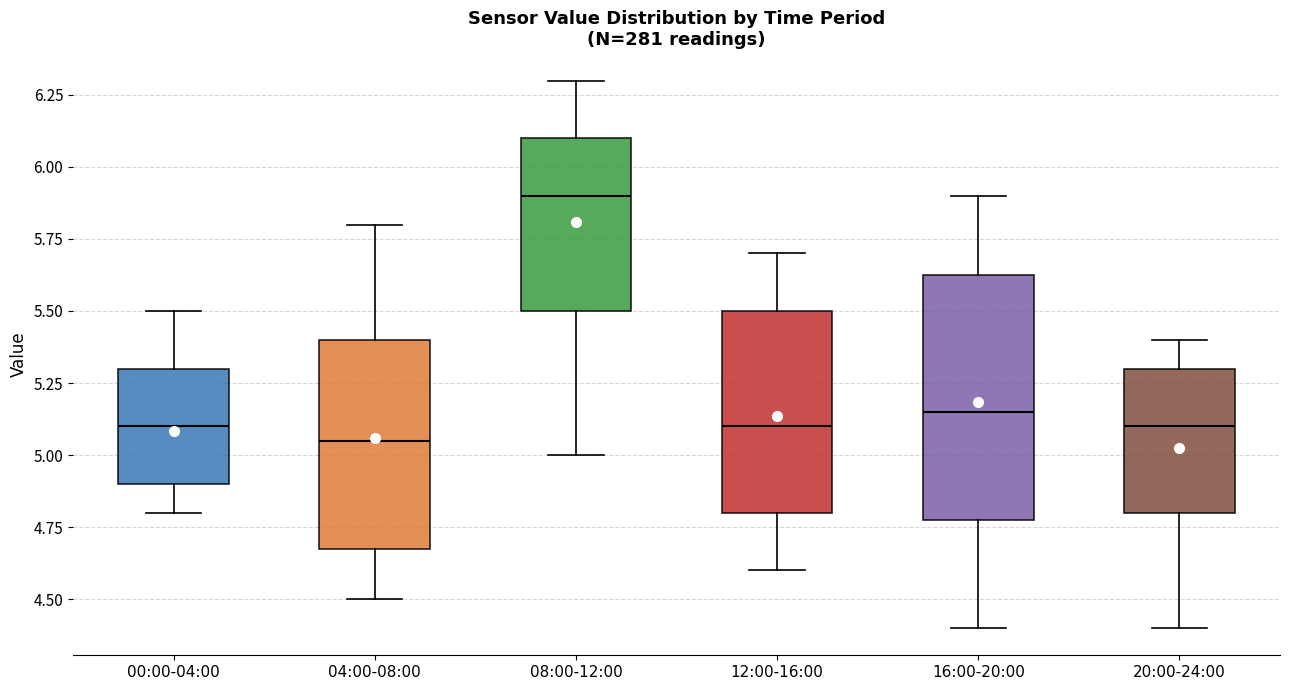

Reading left to right, read every box against the y-axis: the position of its median line, the range the box covers, and the ends of its whiskers. The values are not printed on the chart, so give them approximately, as read against the axis.

00:00-04:00: median 5.10, box 4.90 to 5.30, whiskers 4.80 to 5.50
04:00-08:00: median 5.05, box 4.70 to 5.40, whiskers 4.50 to 5.80
08:00-12:00: median 5.90, box 5.50 to 6.10, whiskers 5.00 to 6.30
12:00-16:00: median 5.10, box 4.80 to 5.50, whiskers 4.60 to 5.70
16:00-20:00: median 5.15, box 4.80 to 5.65, whiskers 4.40 to 5.90
20:00-24:00: median 5.10, box 4.80 to 5.30, whiskers 4.40 to 5.40